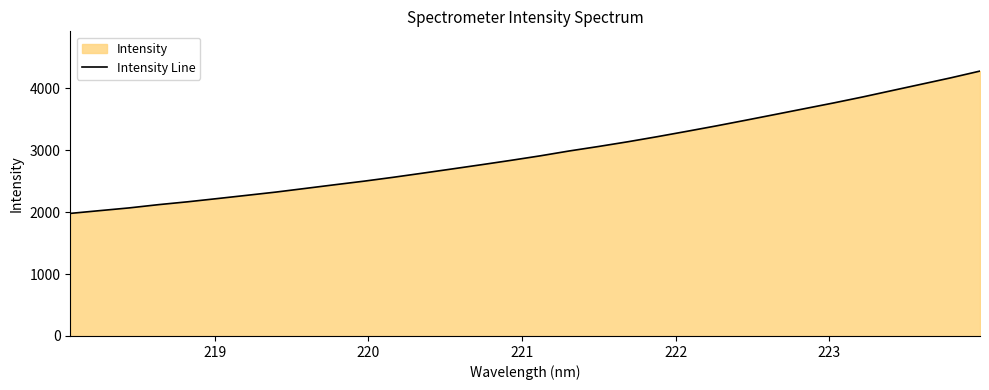

True or false: the data has more than 0 interior local peaks.

False